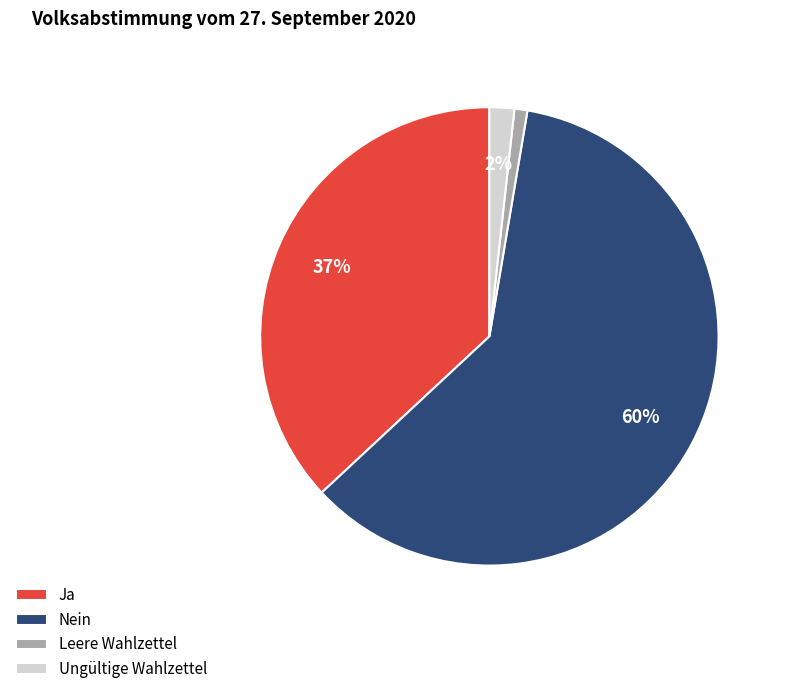

Rank the categories by value from lowest to highest.

Leere Wahlzettel, Ungültige Wahlzettel, Ja, Nein